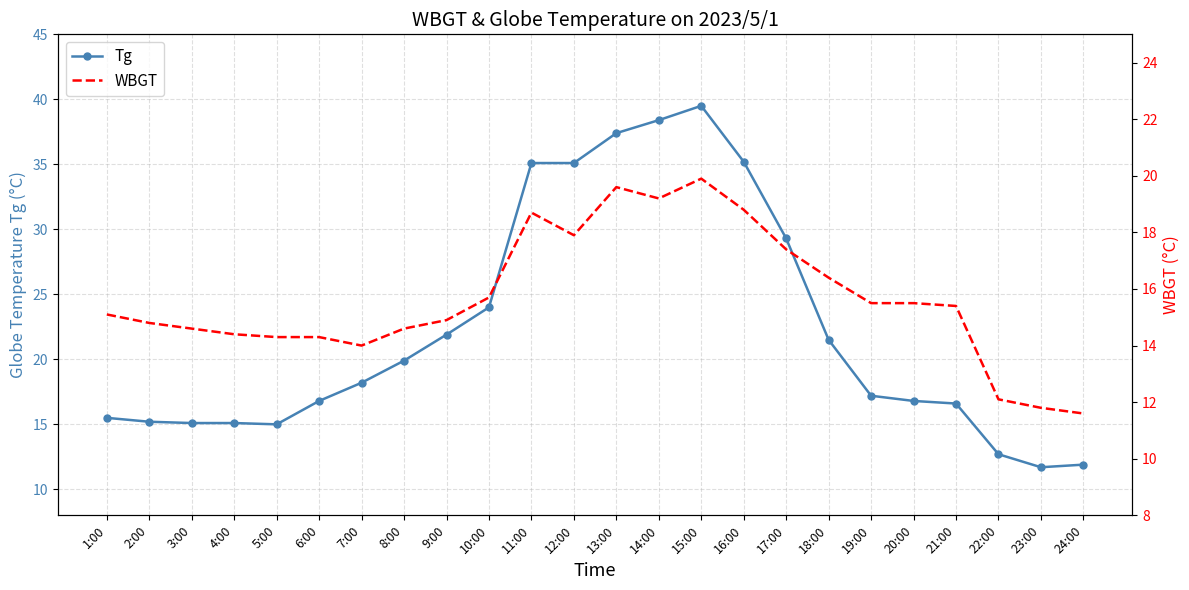

True or false: Tg has a value of 21.5 at 18:00.

True